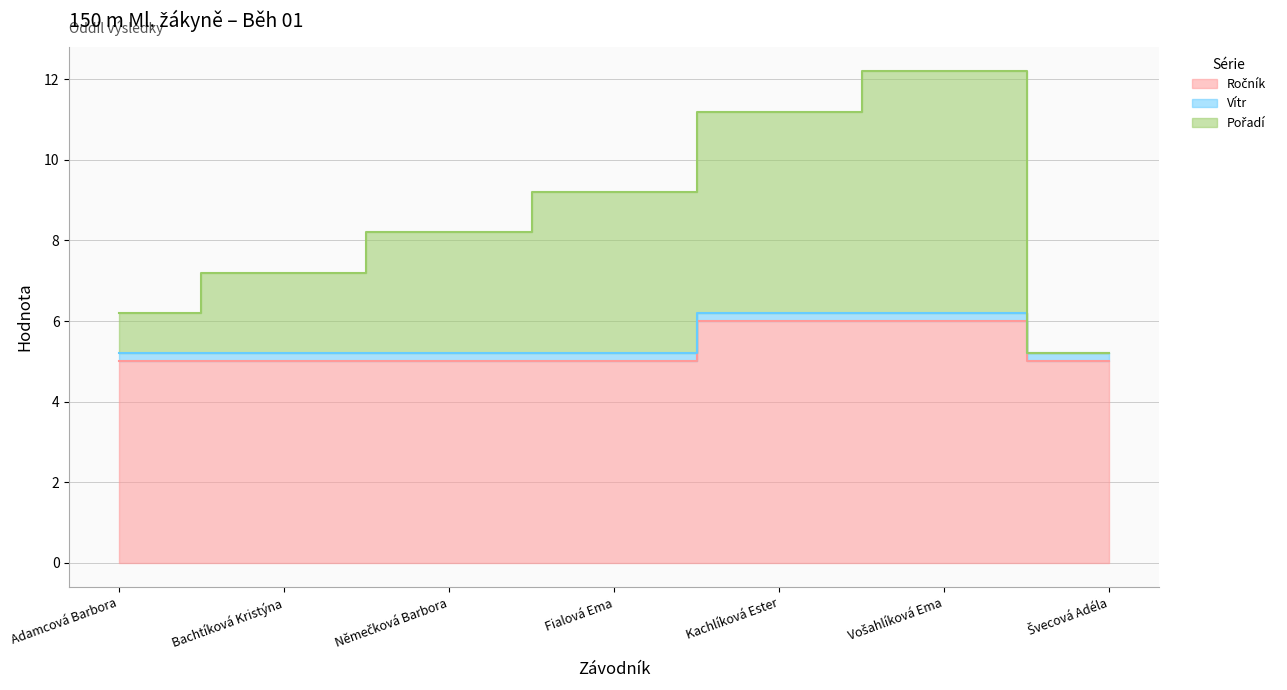

What position from the left is Kachlíková Ester?

5